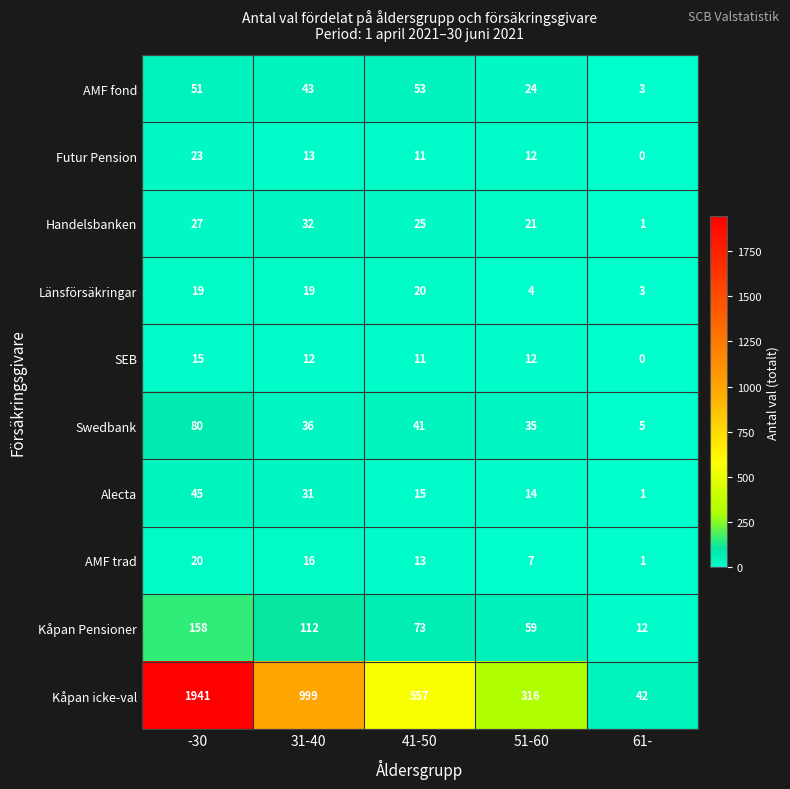

At which label does Alecta first exceed 15?

-30